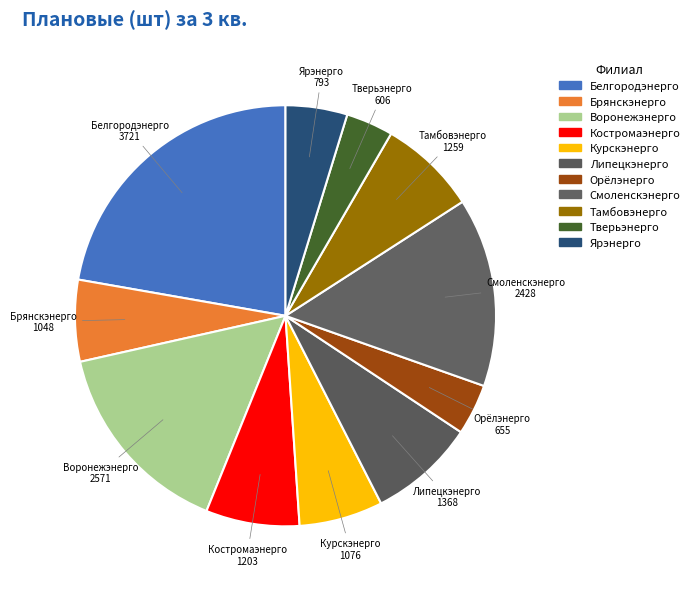

How many slices are in this pie chart?

11